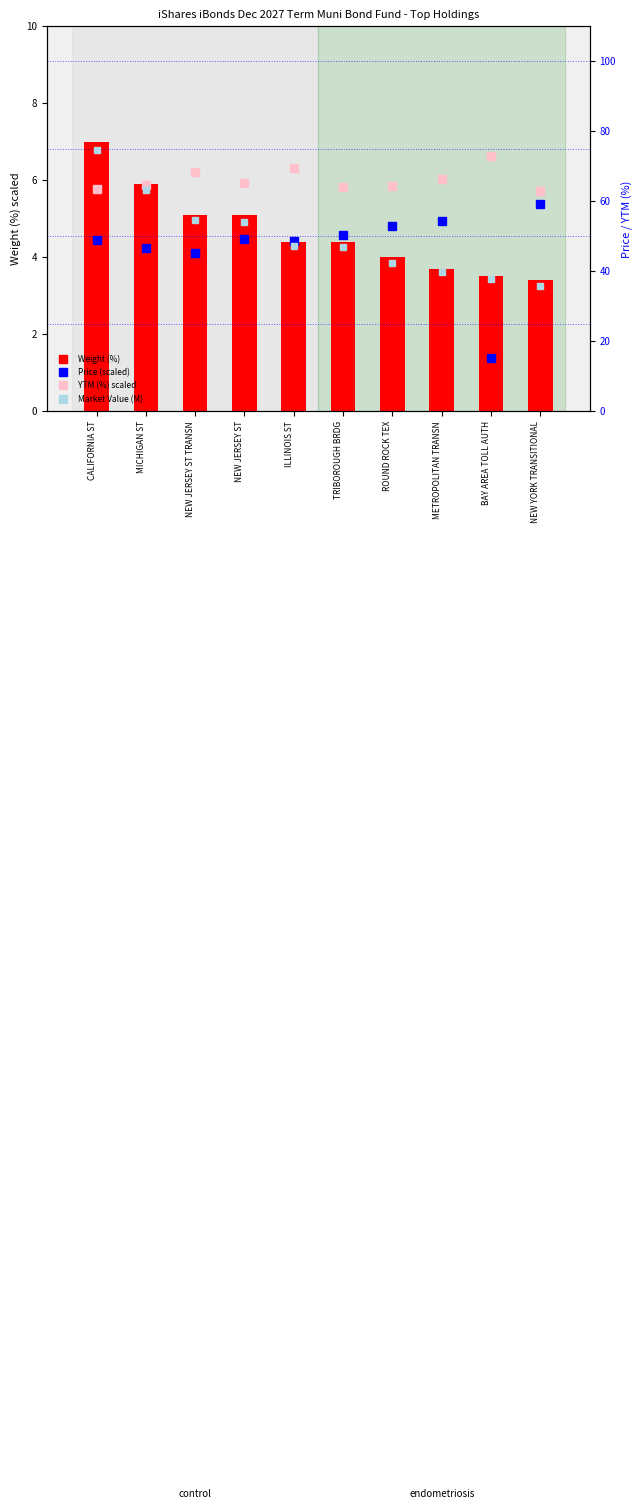

What is the label of the 8th bar from the right?

NEW JERSEY ST TRANSN